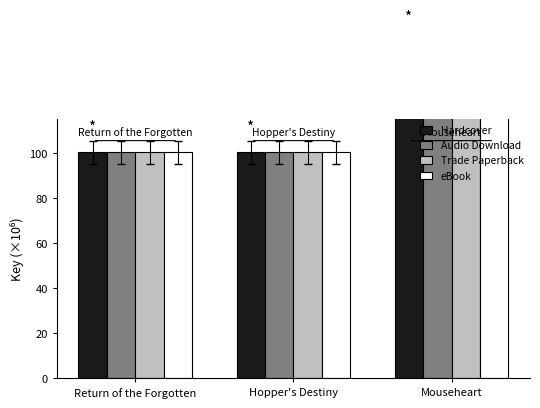

Which category has the lowest value across all series?

Return of the Forgotten